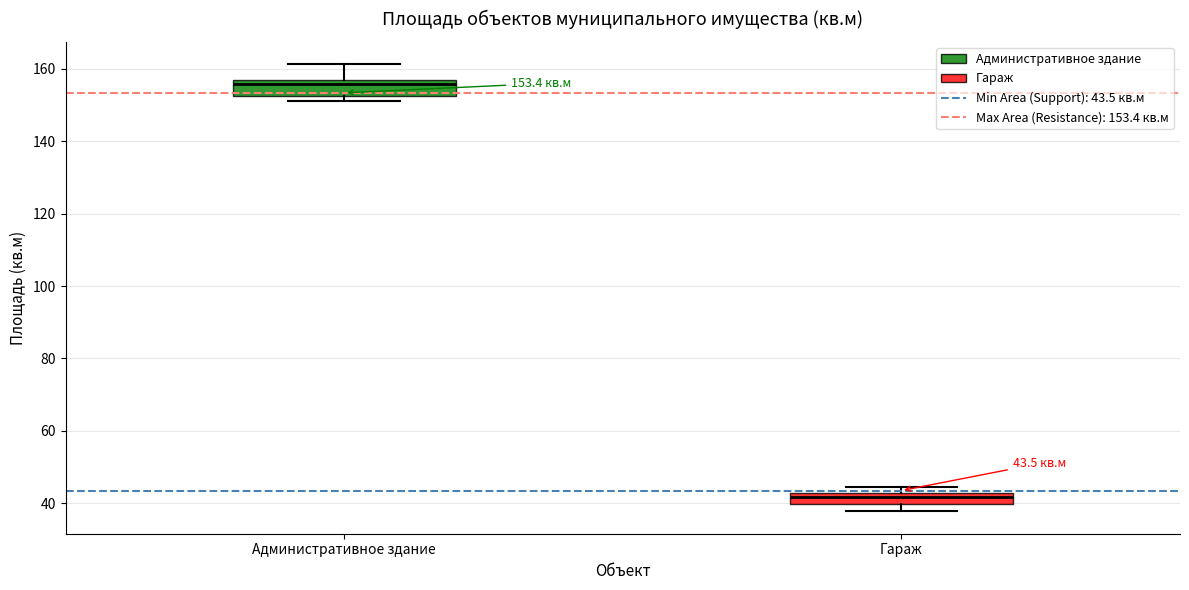

Which box's median line is the lowest?

Гараж